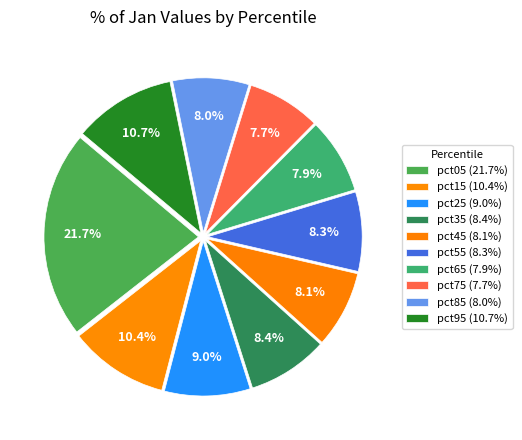

What percentage is the pct35 slice, to the nearest percent?

8%